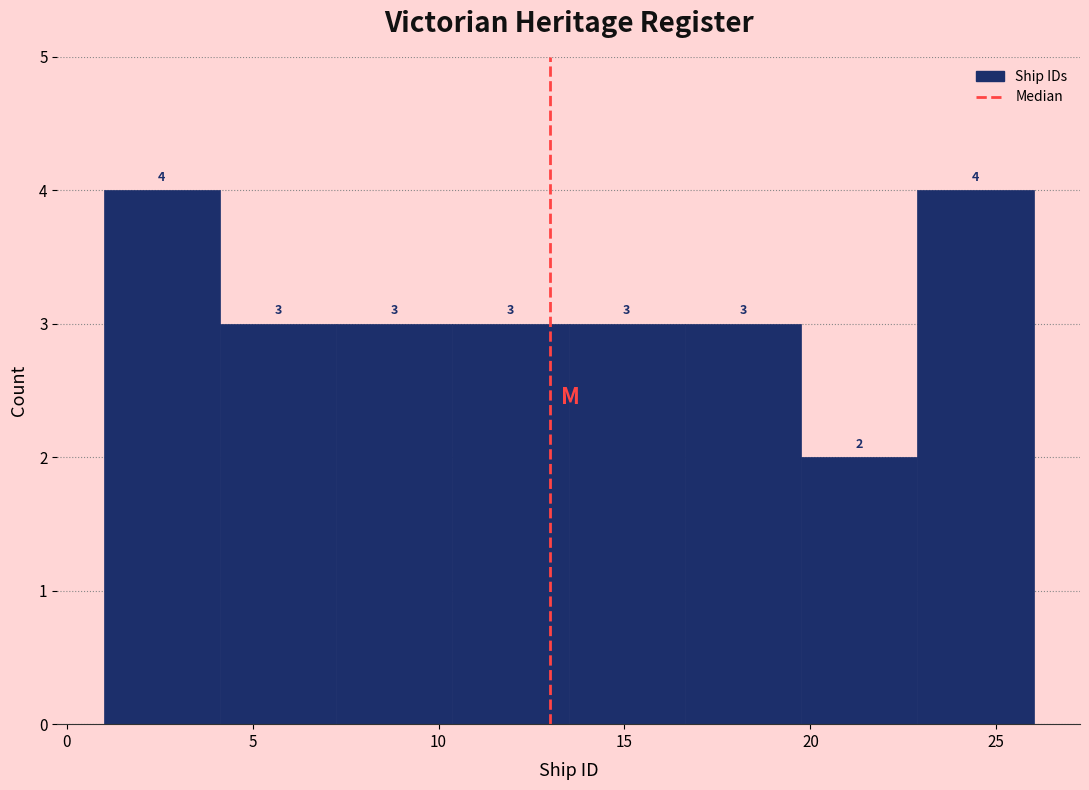

Reading left to right, list every bar in this chart as the range it spans on the x-axis followed by its height. The bar edges are not printed on the chart, so give them approximately, as read against the axis.

1.0 to 4.0: 4
4.0 to 7.5: 3
7.5 to 10.5: 3
10.5 to 13.5: 3
13.5 to 16.5: 3
16.5 to 20.0: 3
20.0 to 23.0: 2
23.0 to 26.0: 4